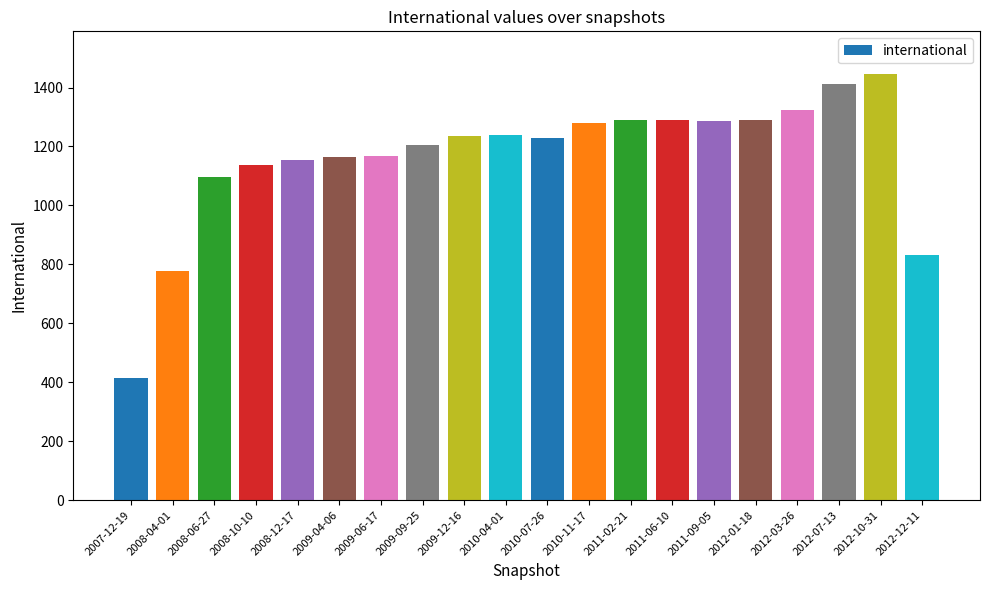

Which label corresponds to the largest value in the chart?

2012-10-31